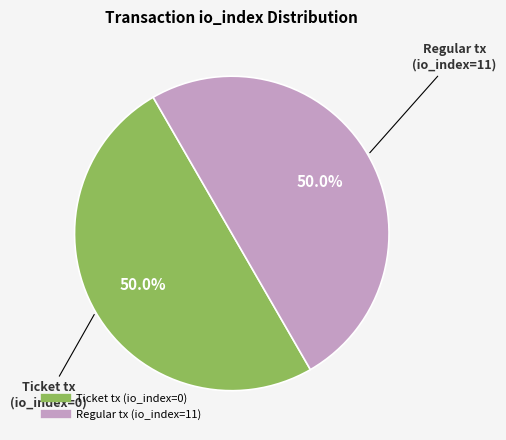

What portion of the pie excludes Regular tx (io_index=11)?

50.0%